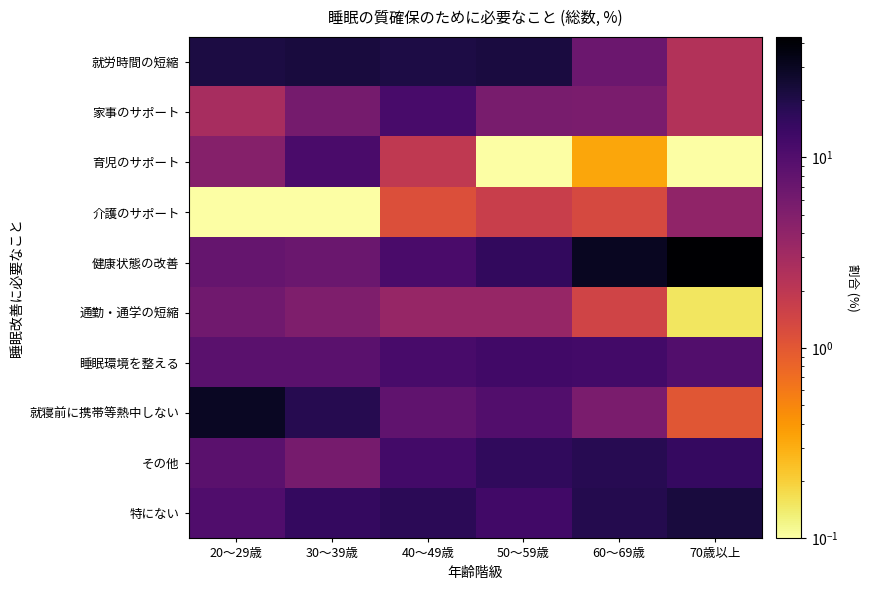

Between 50～59歳 and 20～29歳, which is larger?

50～59歳